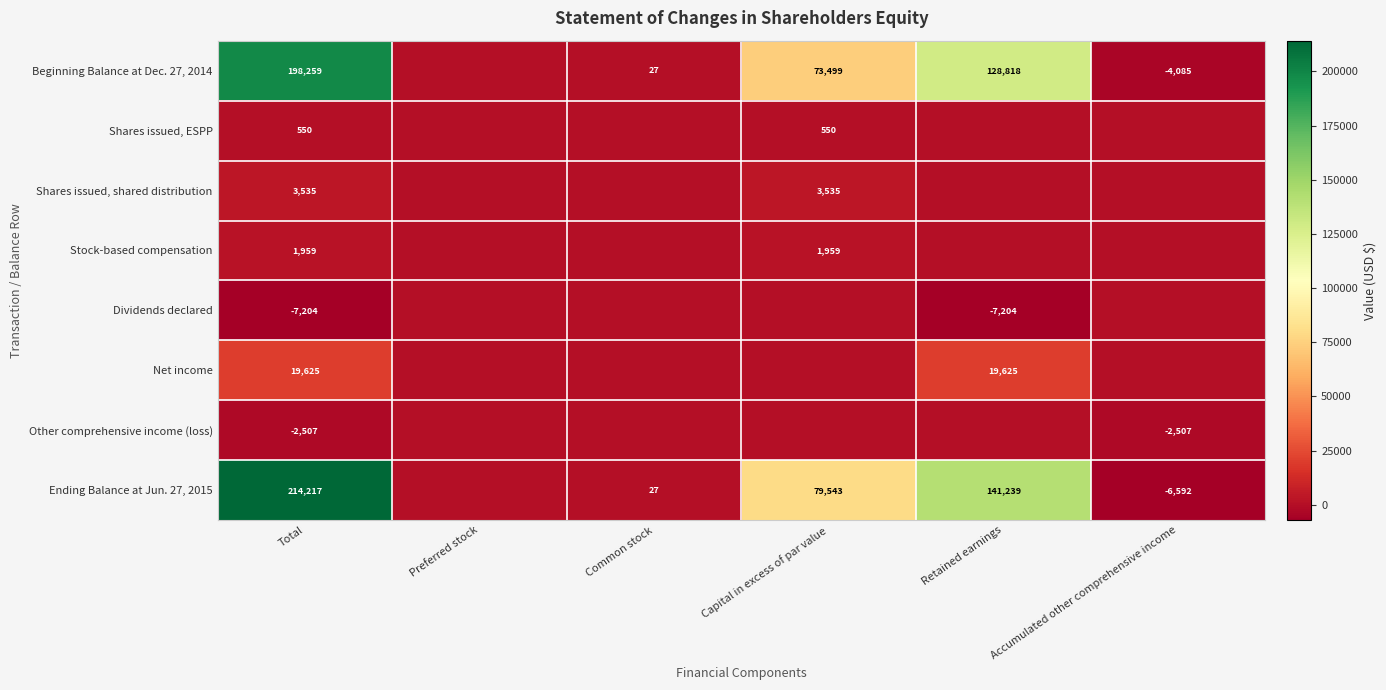

The Shares issued, shared distribution series shows 3535 at Capital in excess of par value. True or false?

True